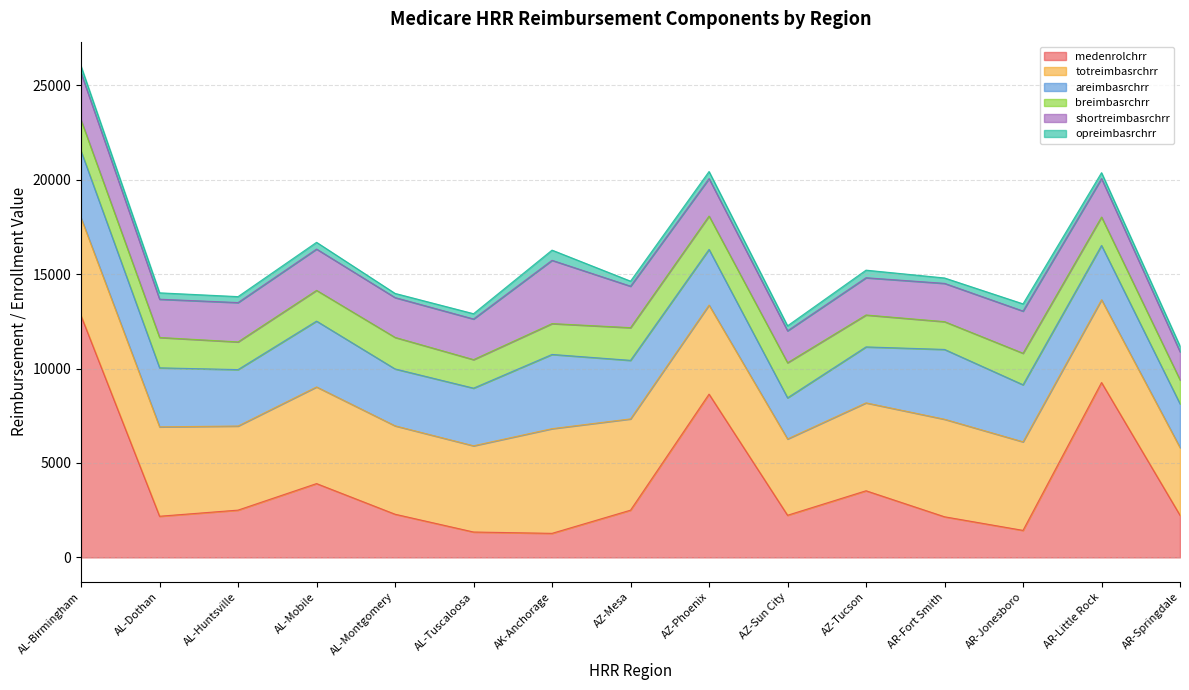

Which series has the largest total across all categories?

totreimbasrchrr